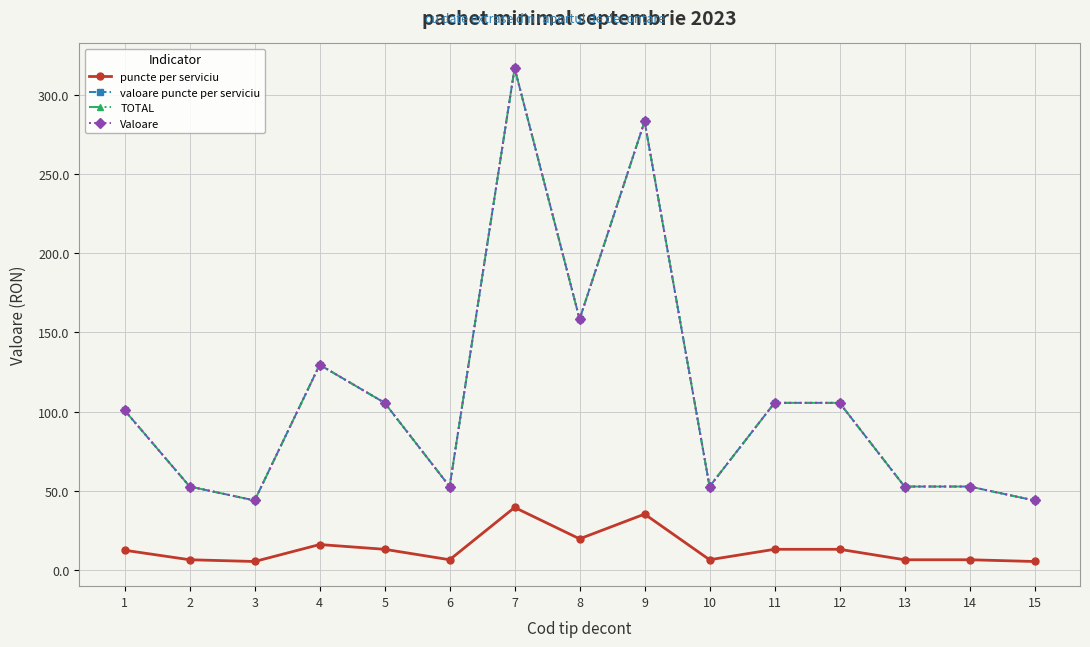

What is the difference between the second highest and second lowest values in the Valoare series?

239.2